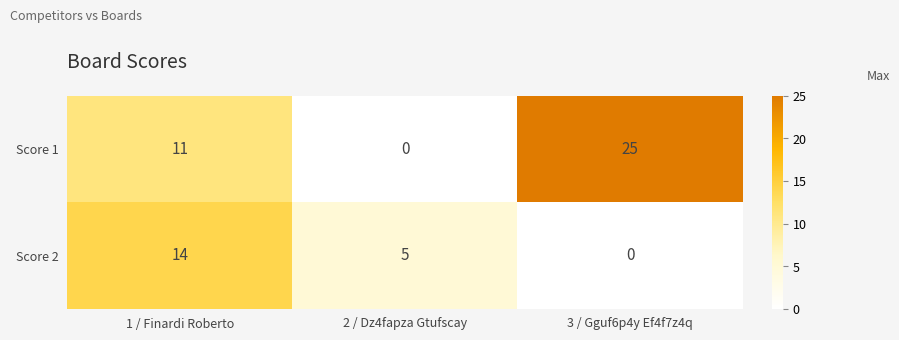

How many values in the Score 2 series are below 5?

1